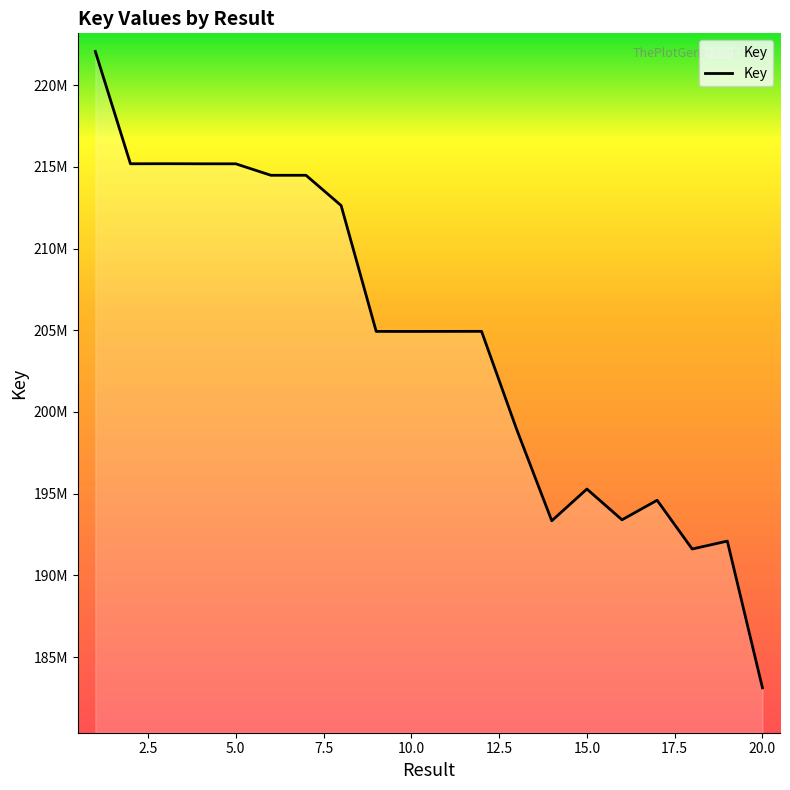

What is the average value?

204325975